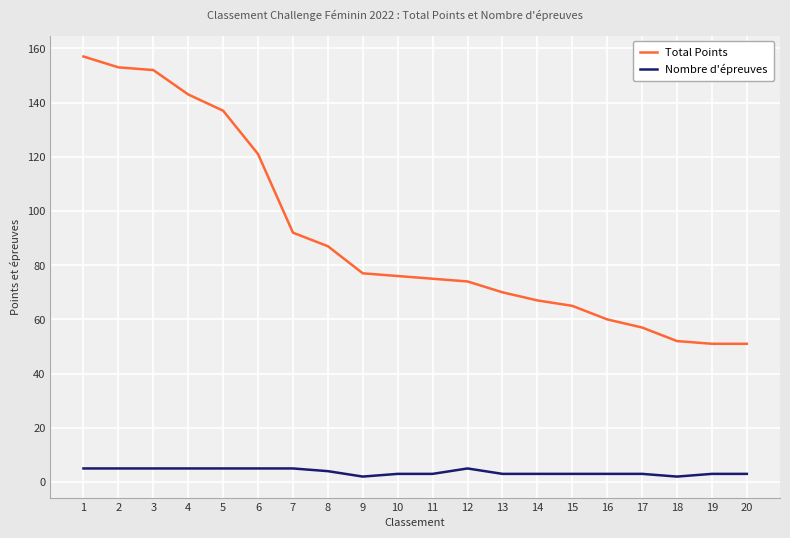

How many lines are shown in the chart?

2